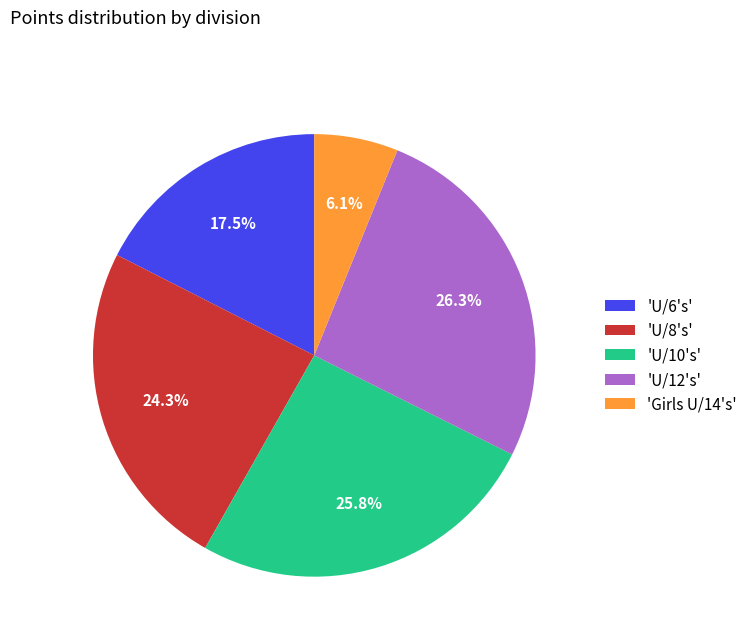

Is there a majority slice in this chart?

No